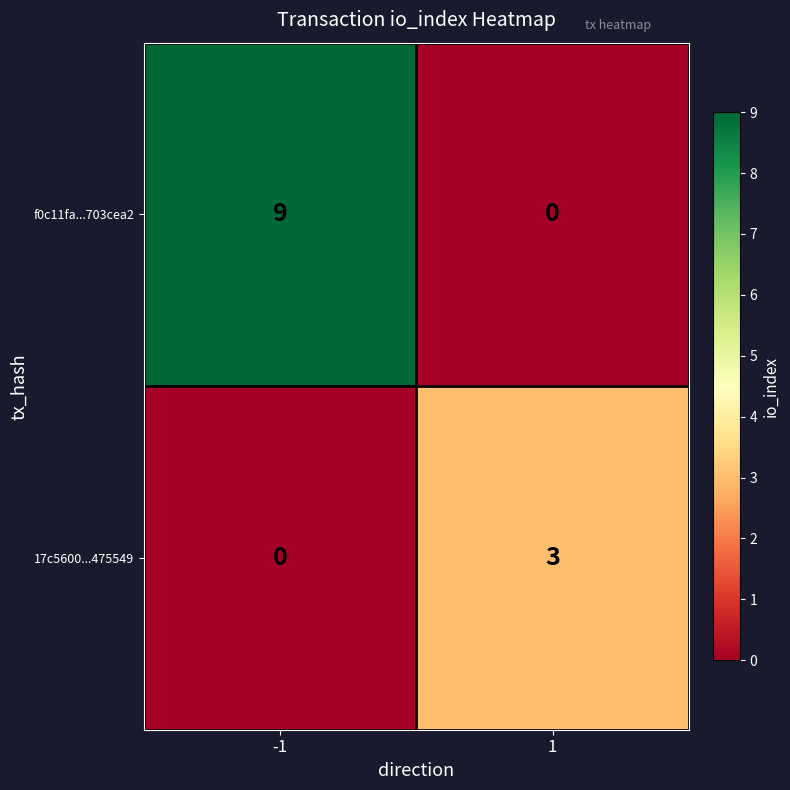

What is the total value across all series at -1?

9